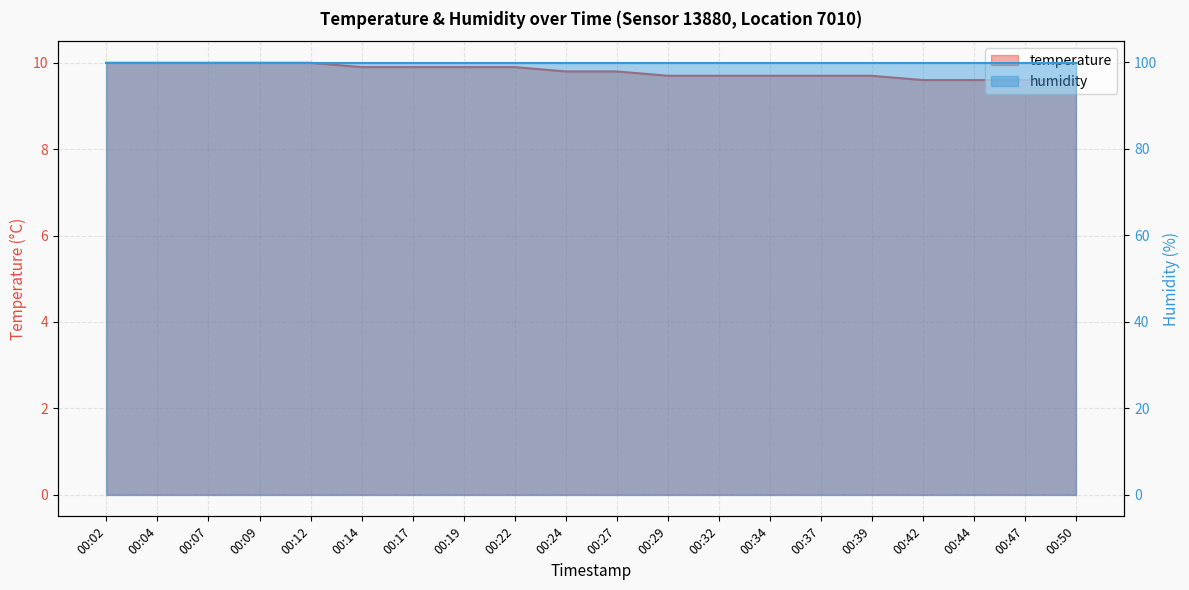

True or false: the data has more than 1 interior local peaks.

False